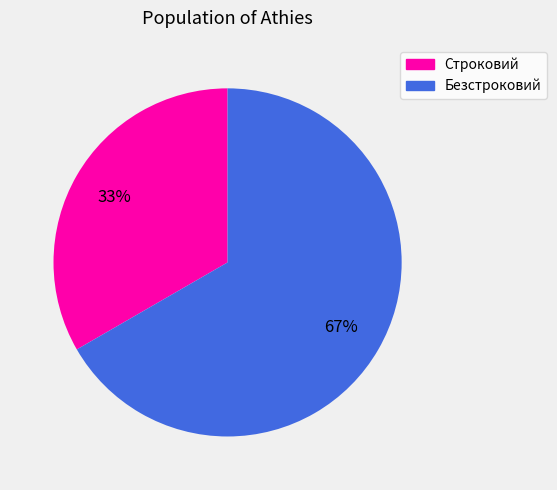

Which category has the smallest portion of the pie?

Строковий